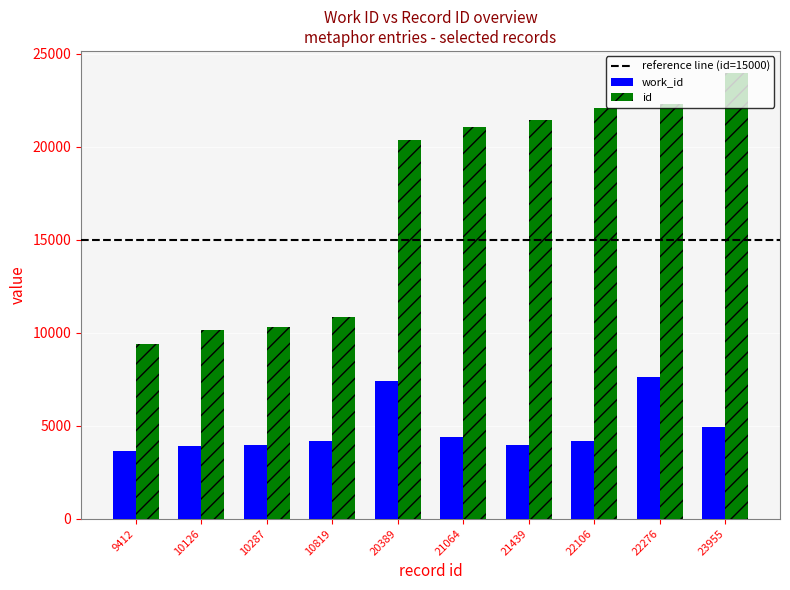

What is the difference between the maximum and minimum values in the id series?

14543